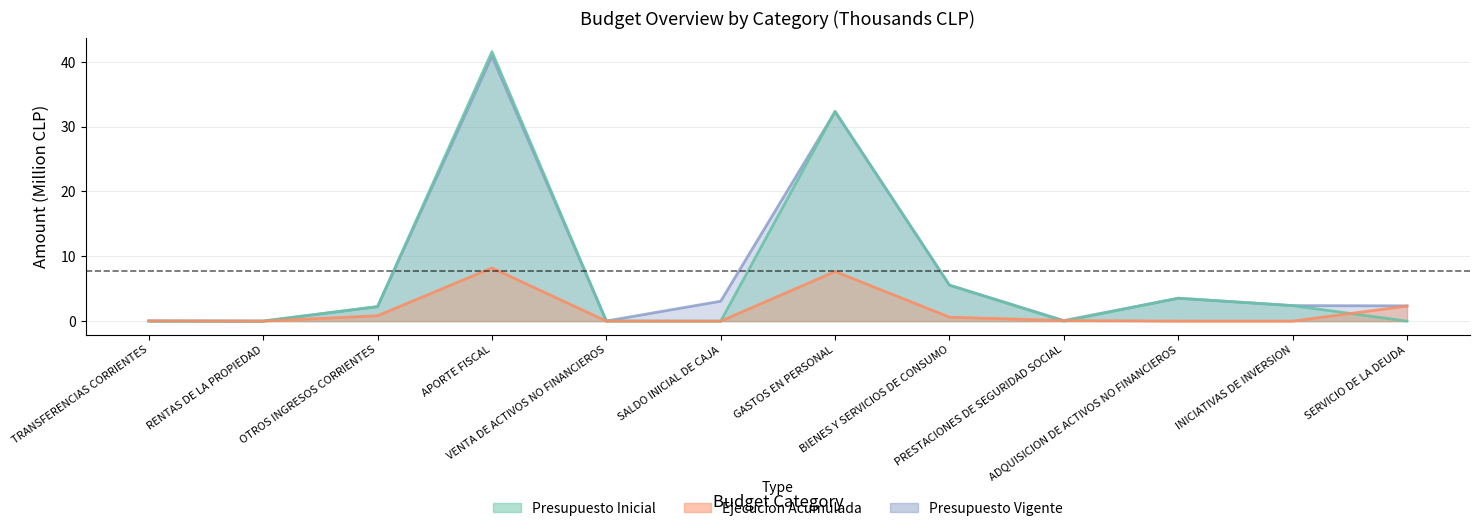

Between OTROS INGRESOS CORRIENTES and ADQUISICION DE ACTIVOS NO FINANCIEROS, which series saw the biggest shift?

Presupuesto Inicial